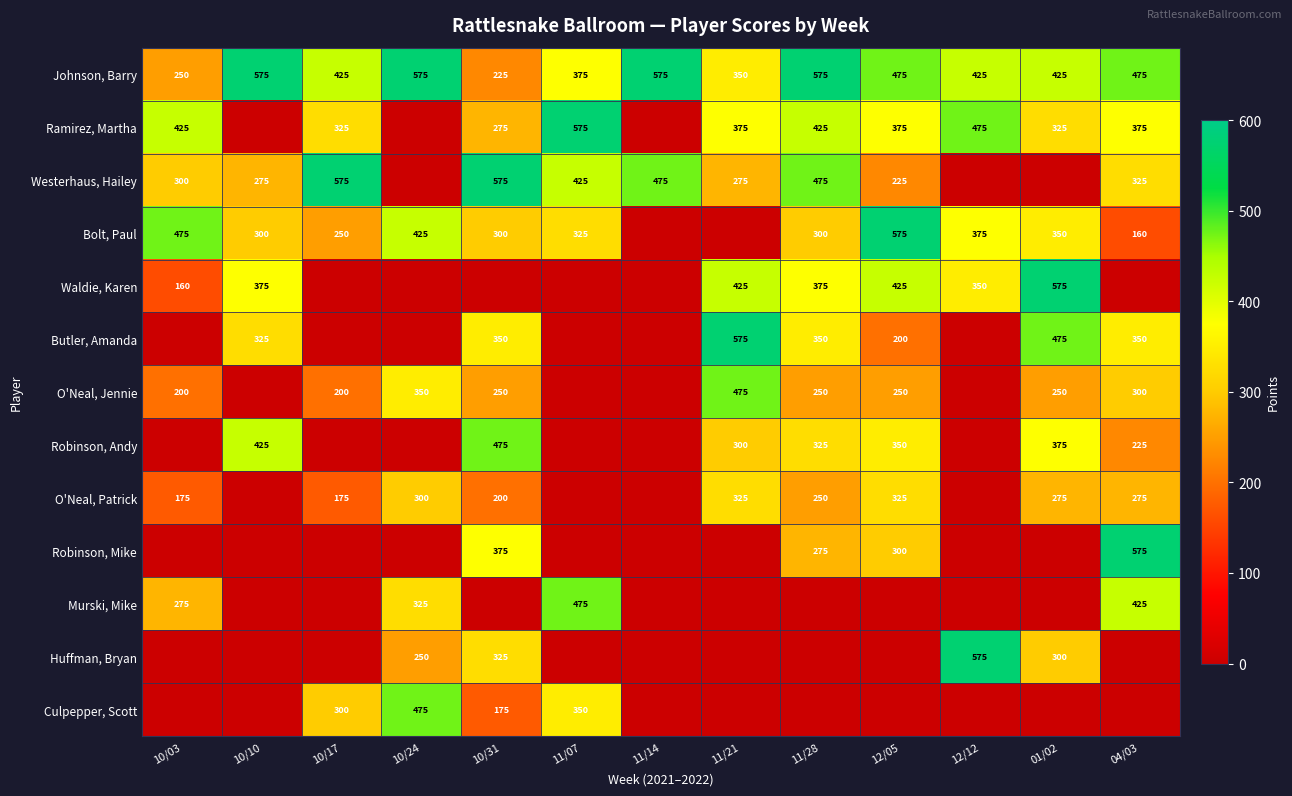

What is the average value of the Johnson, Barry series?

440